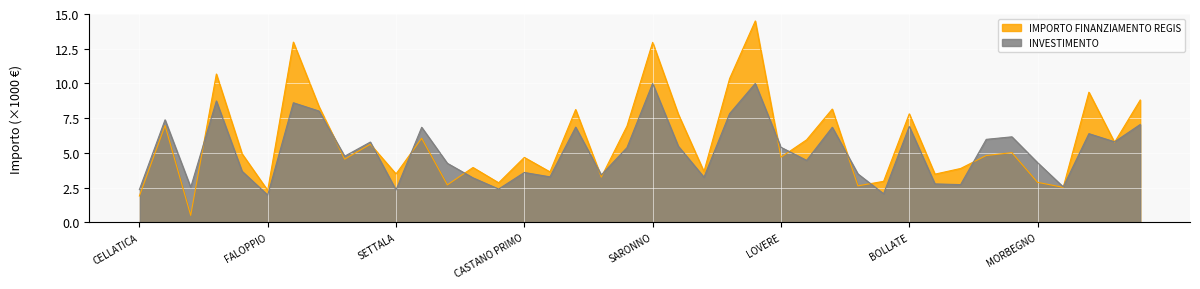

Reading left to right, extract all data points from this chart.

1.9	7.0	0.5	10.7	4.9	2.3	13.0	8.3	4.5	5.6	3.5	6.1	2.7	3.9	2.8	4.7	3.6	8.1	3.3	6.9	13.0	7.8	3.7	10.4	14.5	4.7	5.9	8.2	2.6	3.0	7.8	3.5	3.9	4.8	5.0	2.9	2.5	9.4	5.8	8.8